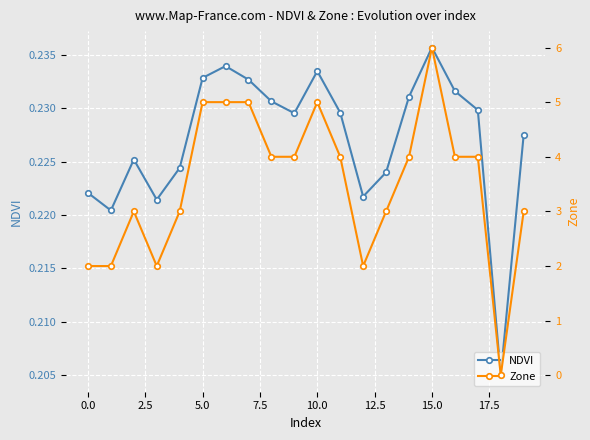

How many NDVI values are between 0 and 1?

20